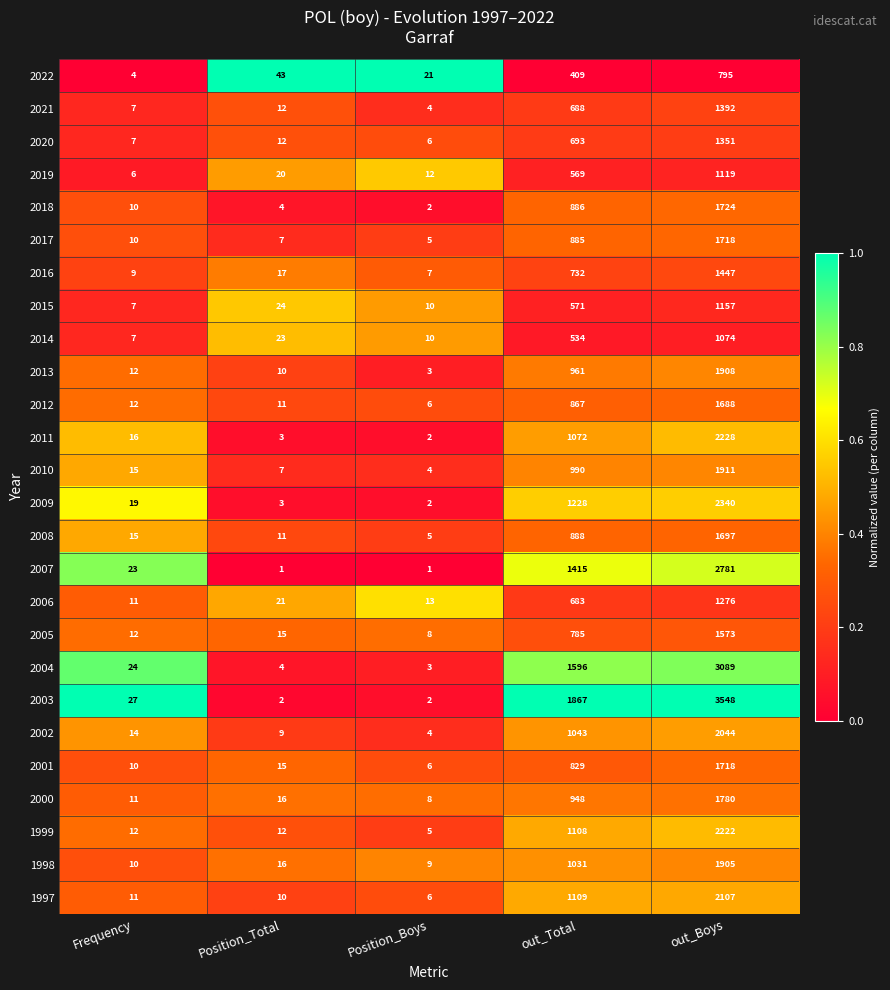

What is the spread (max minus min) of values at Position_Total?

42